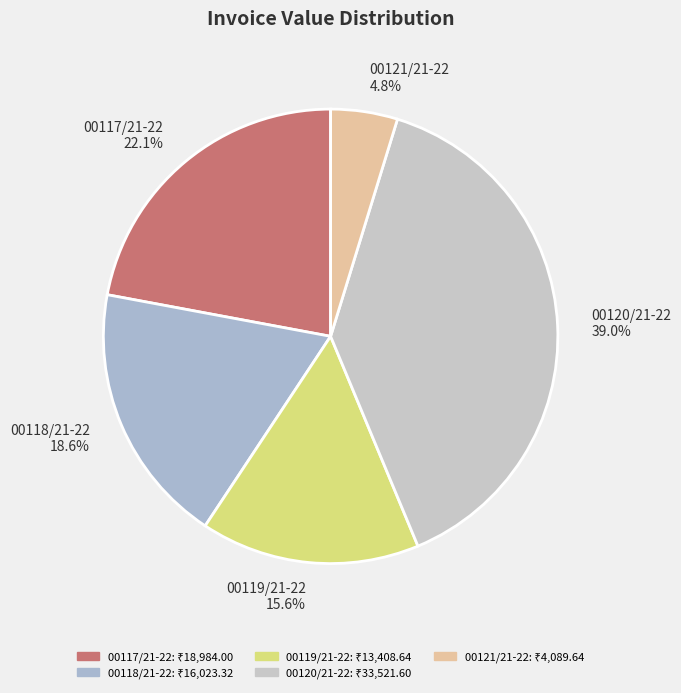

Count the number of slices in the pie.

5